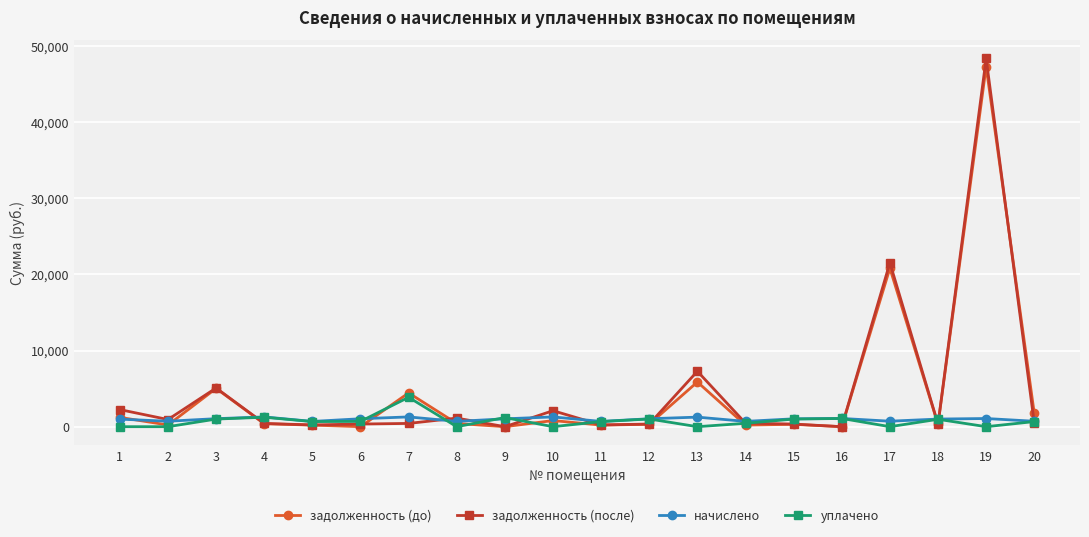

What is the sum of the начислено values at 19 and 13?

2327.5